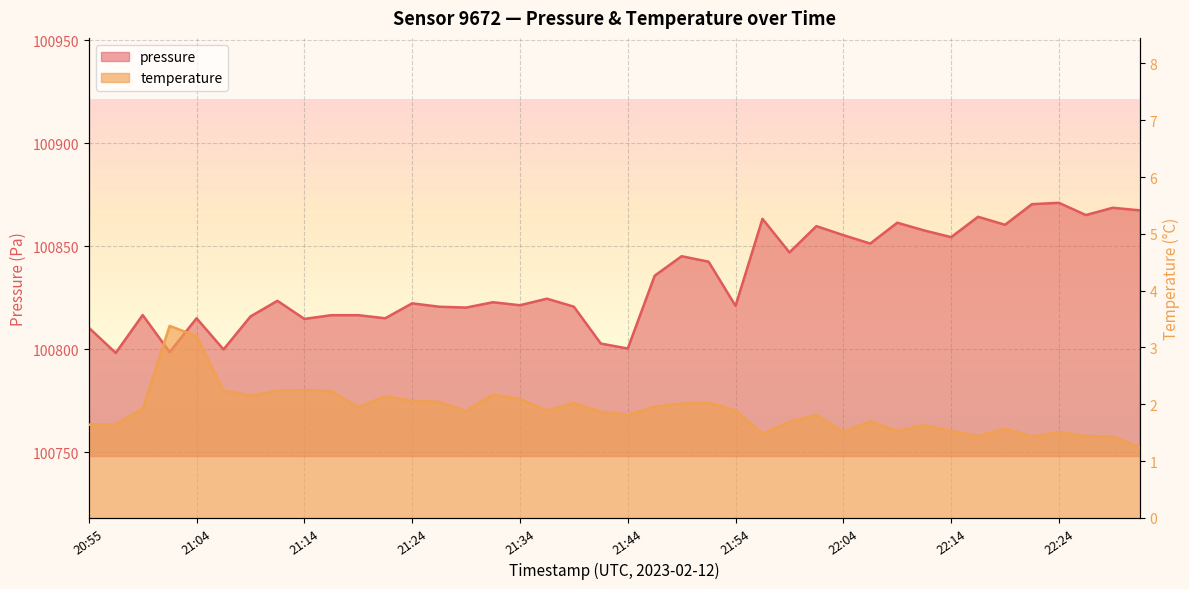

Which series has the widest spread of values?

pressure